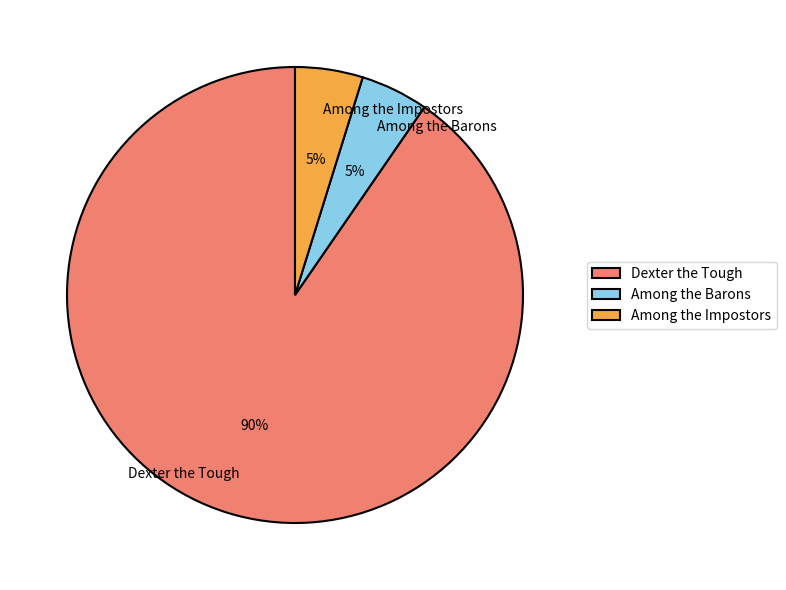

Which category has the biggest portion of the pie?

Dexter the Tough